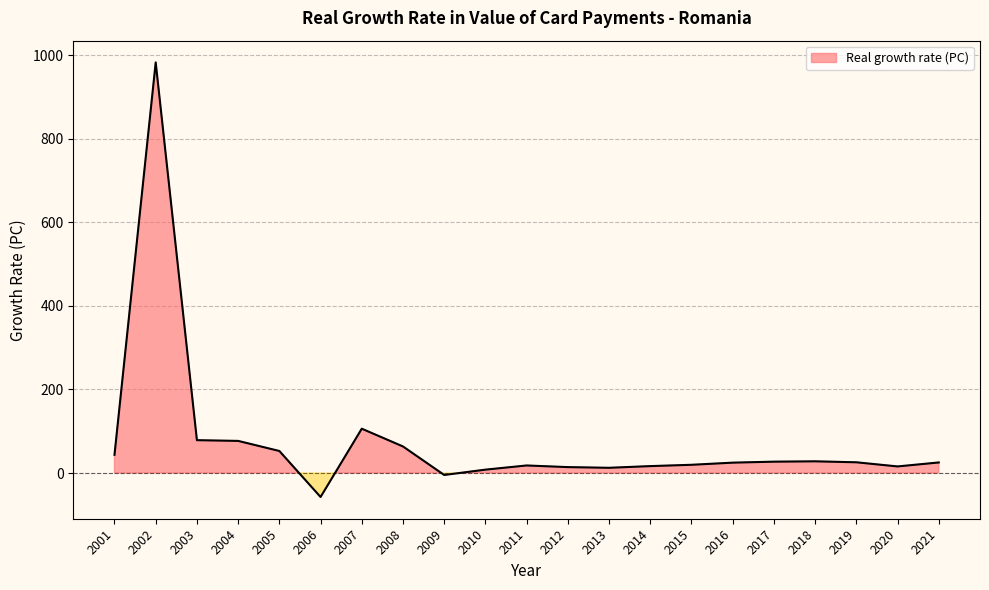

What is the value of the 10th point from the left?

8.0